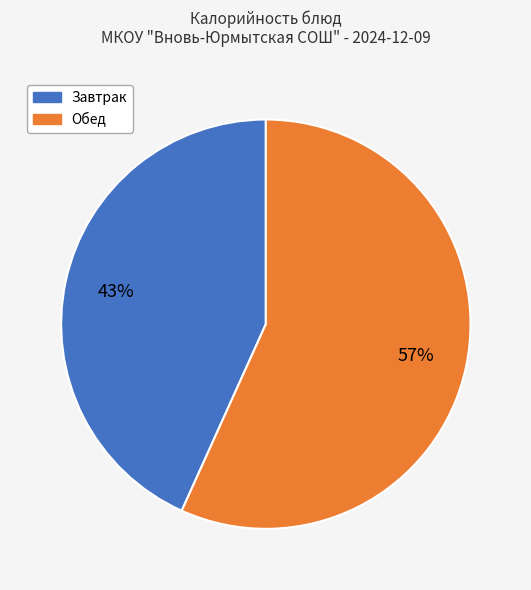

To the nearest percent, what portion does Завтрак represent?

43%